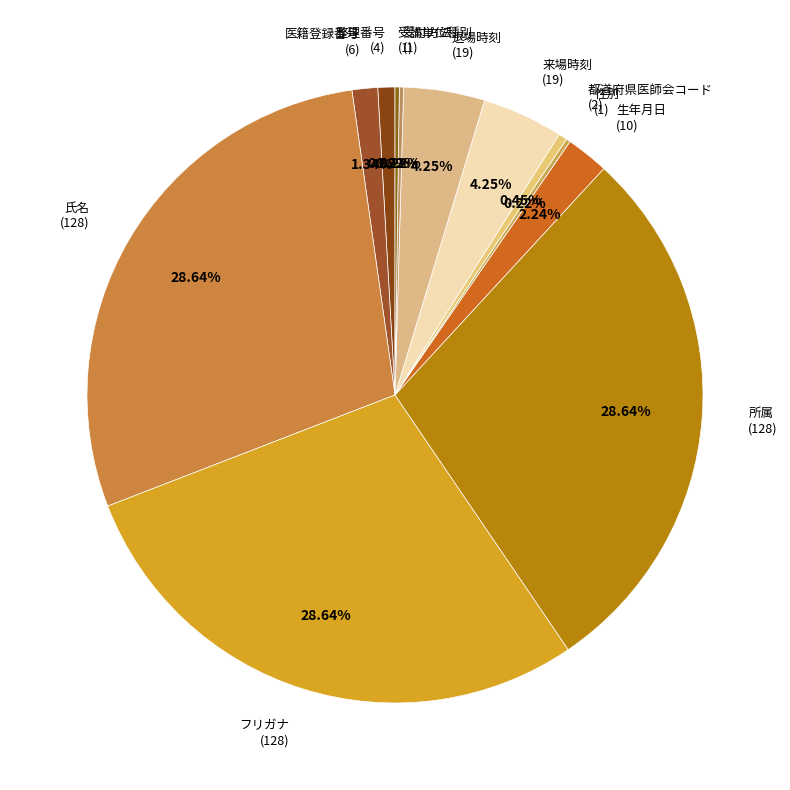

Which slice is the smallest?

性別